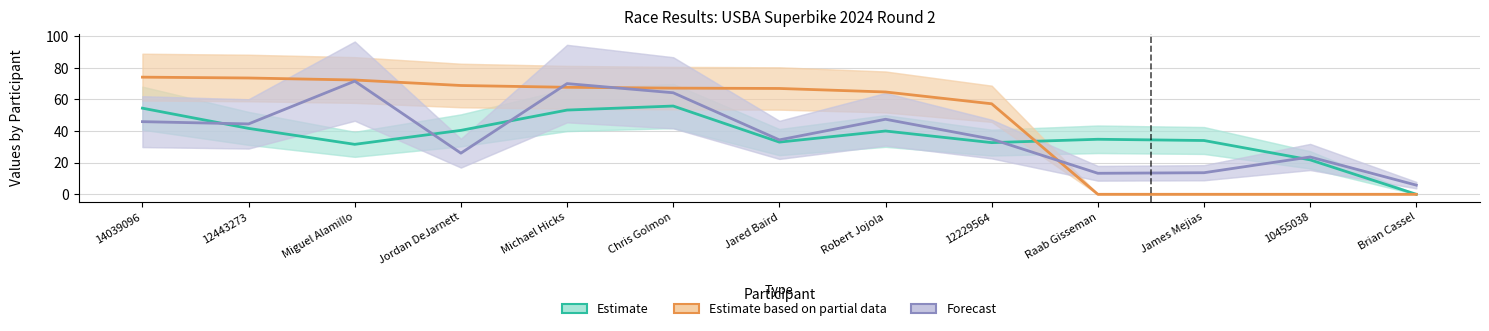

How many times do Estimate and Estimate based on partial data cross each other?

1